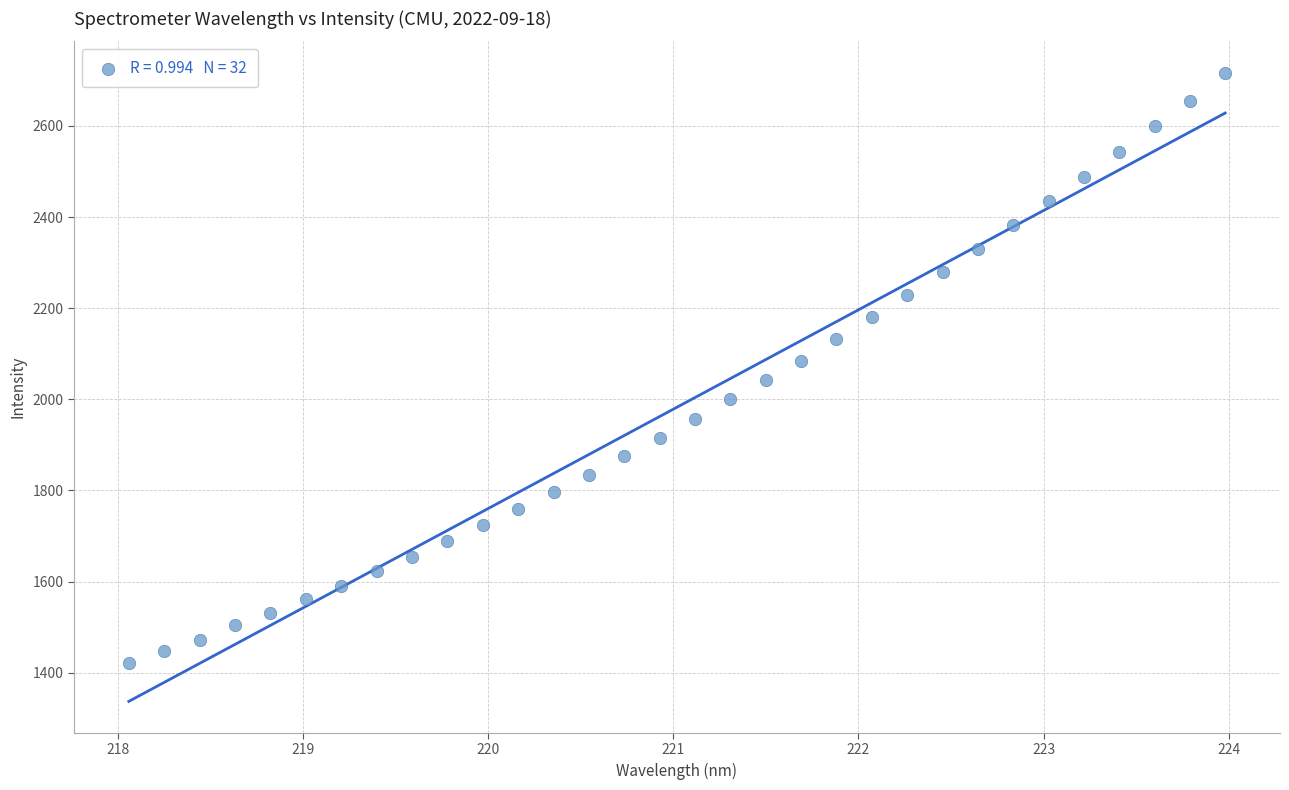

What is the range of X values (max minus min)?

5.9